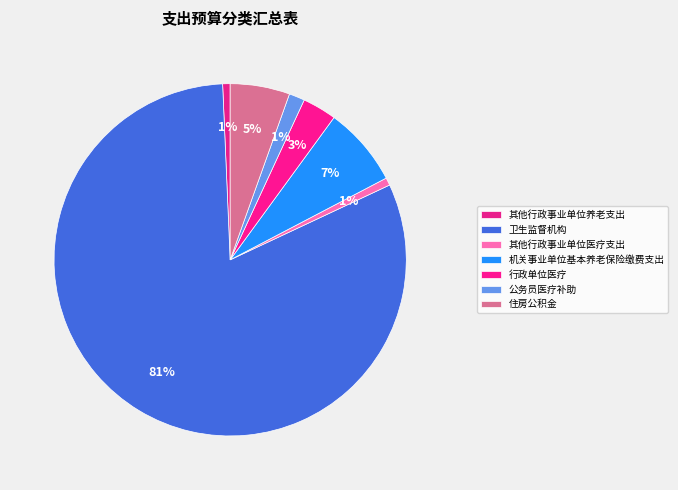

How many segments does this pie chart have?

7